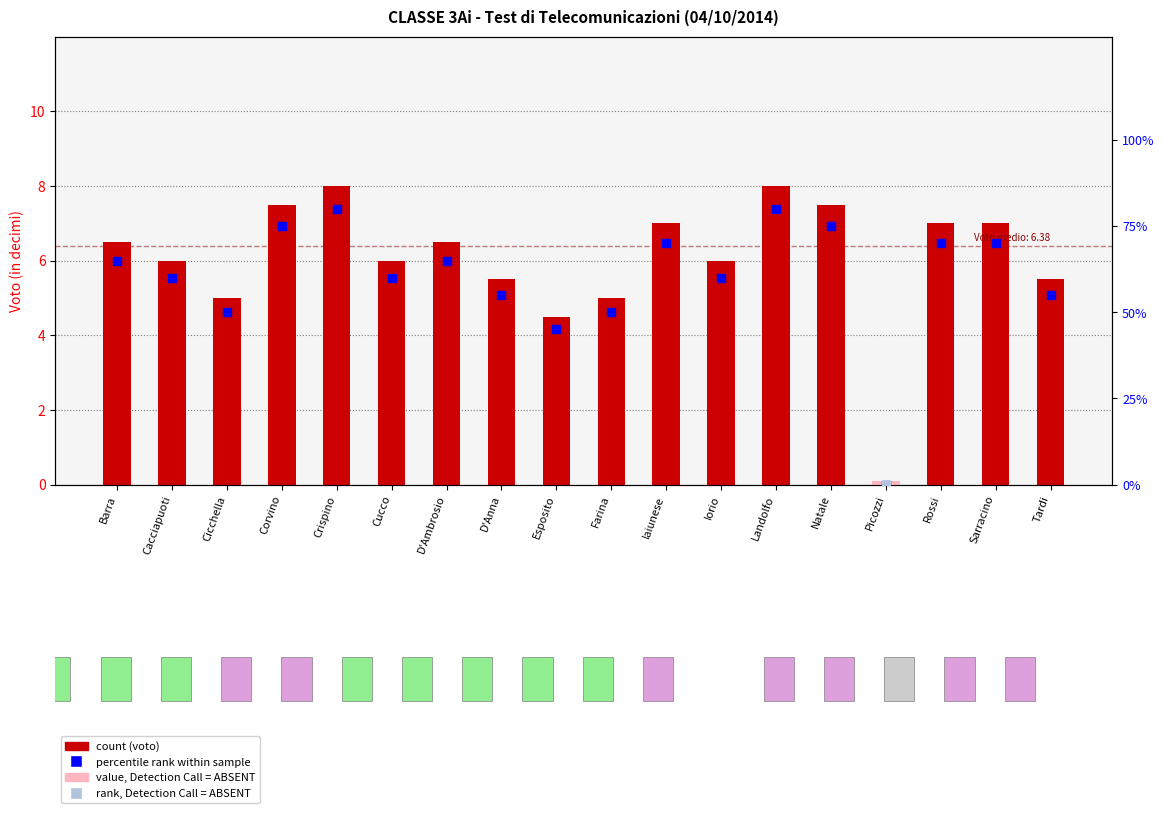

Which series has the widest spread of Y values?

percentile rank within sample